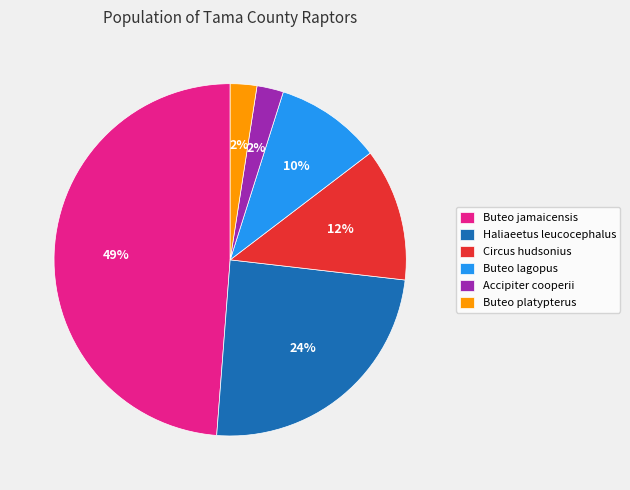

Is the sum of Accipiter cooperii and Circus hudsonius greater than half?

No